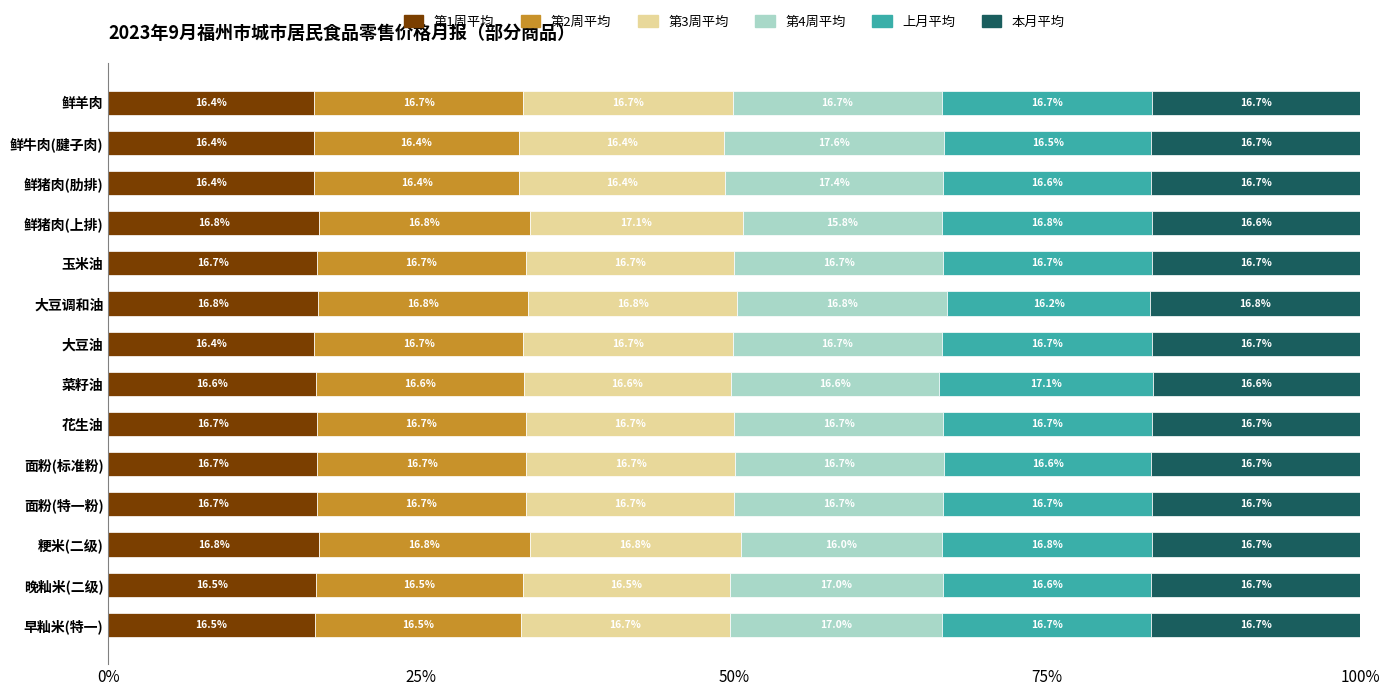

What is the maximum value for 第1周平均?

16.8